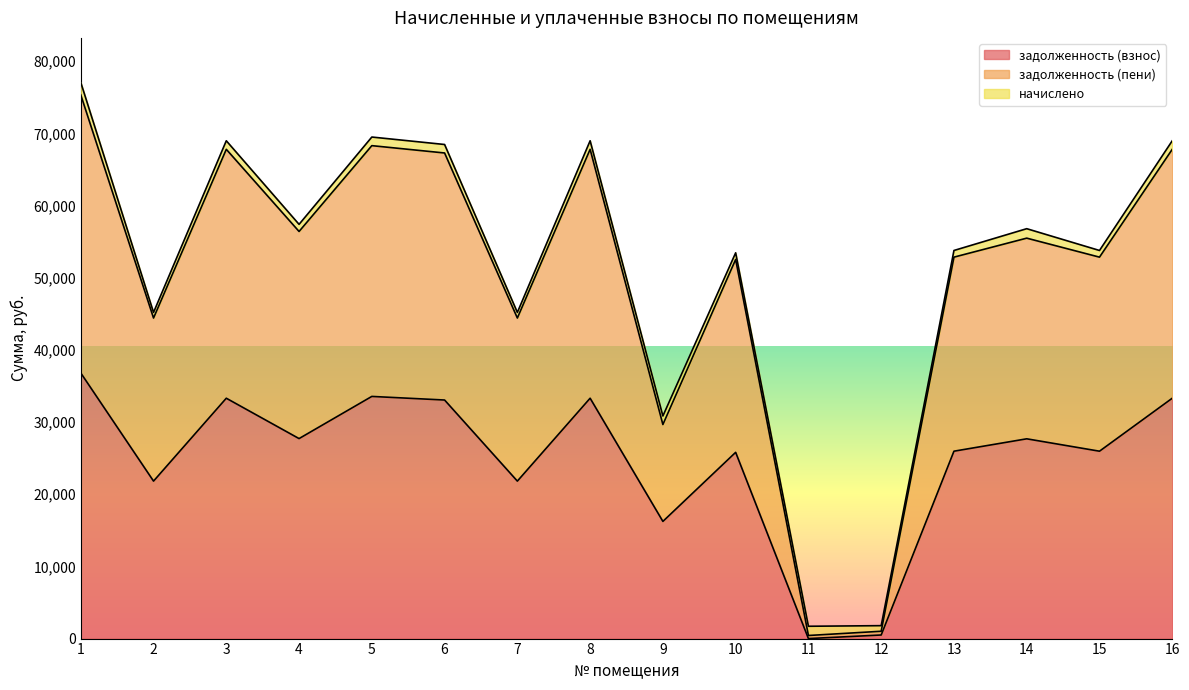

What is the maximum value for задолженность (взнос)?

36807.6